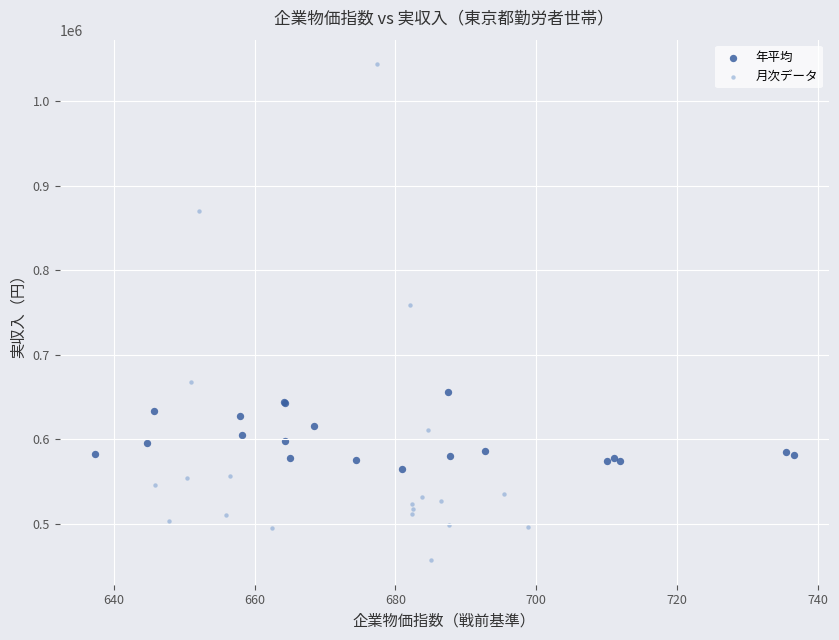

Which series contains the highest Y value?

月次データ